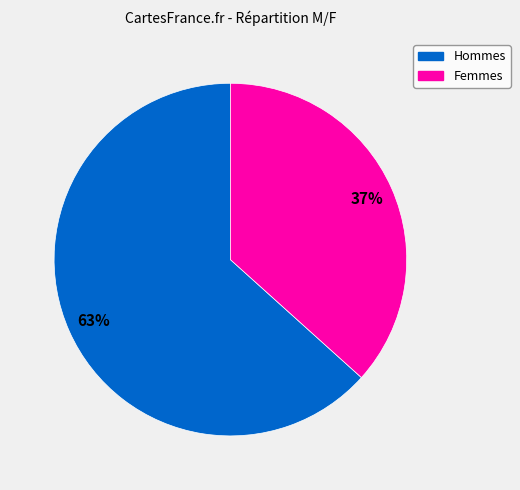

Which has a higher value, Femmes or Hommes?

Hommes